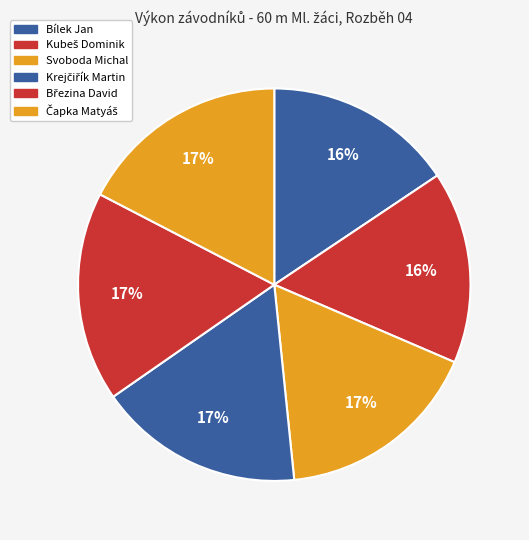

Rank the categories by value from highest to lowest.

Čapka Matyáš, Březina David, Krejčiřík Martin, Svoboda Michal, Kubeš Dominik, Bílek Jan